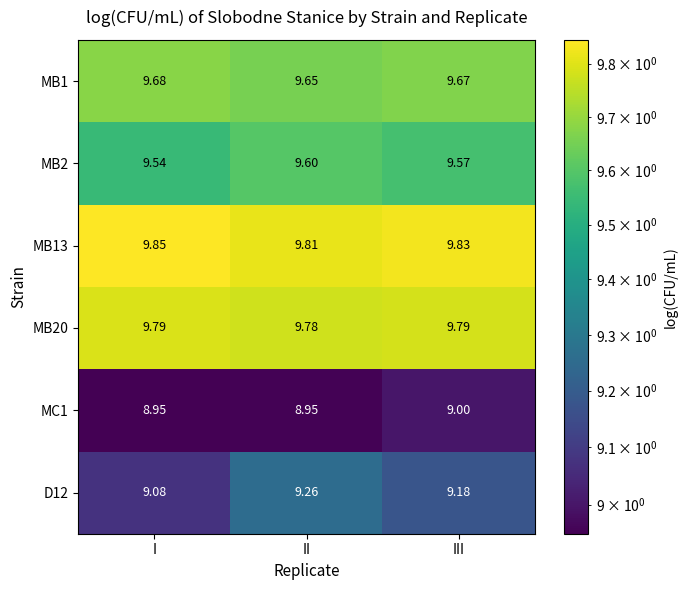

List the labels in order of MB13 value, largest first.

I, III, II